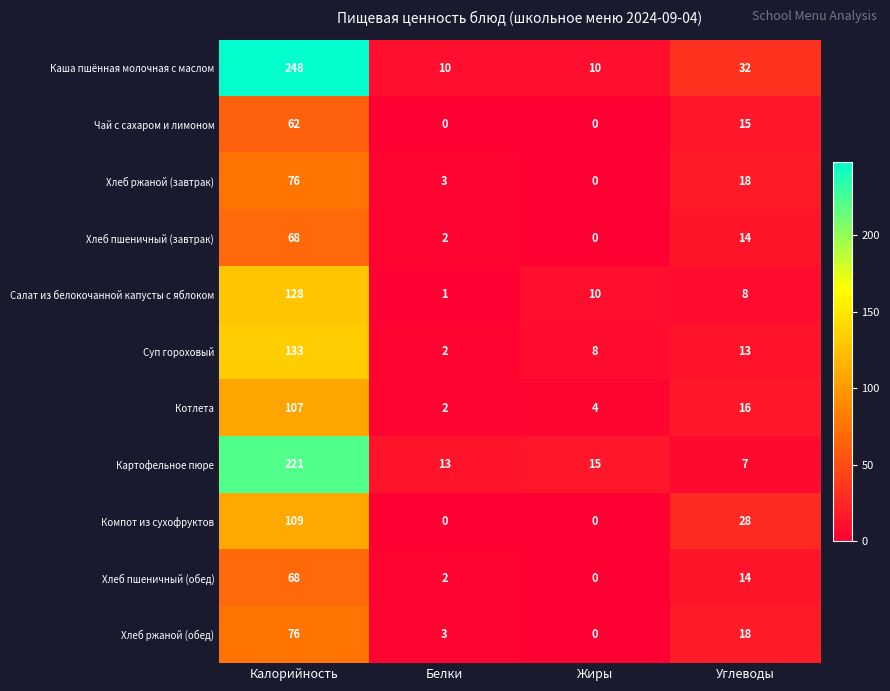

Rank the categories by Хлеб ржаной (завтрак) value from highest to lowest.

Калорийность, Углеводы, Белки, Жиры